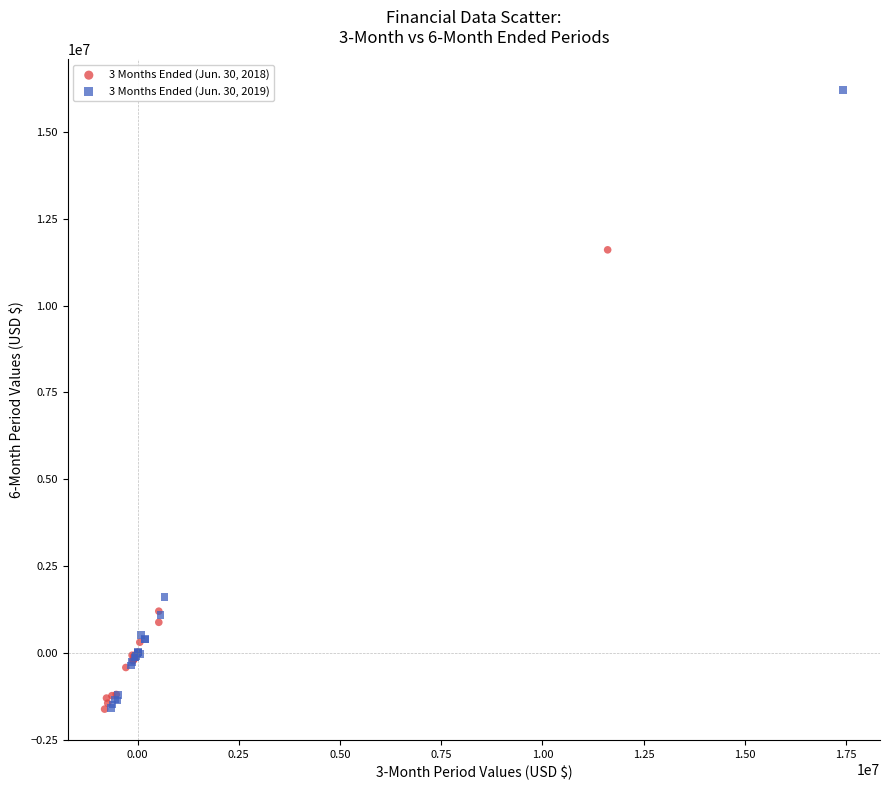

Which series has the largest Y range (max minus min)?

3 Months Ended (Jun. 30, 2019)